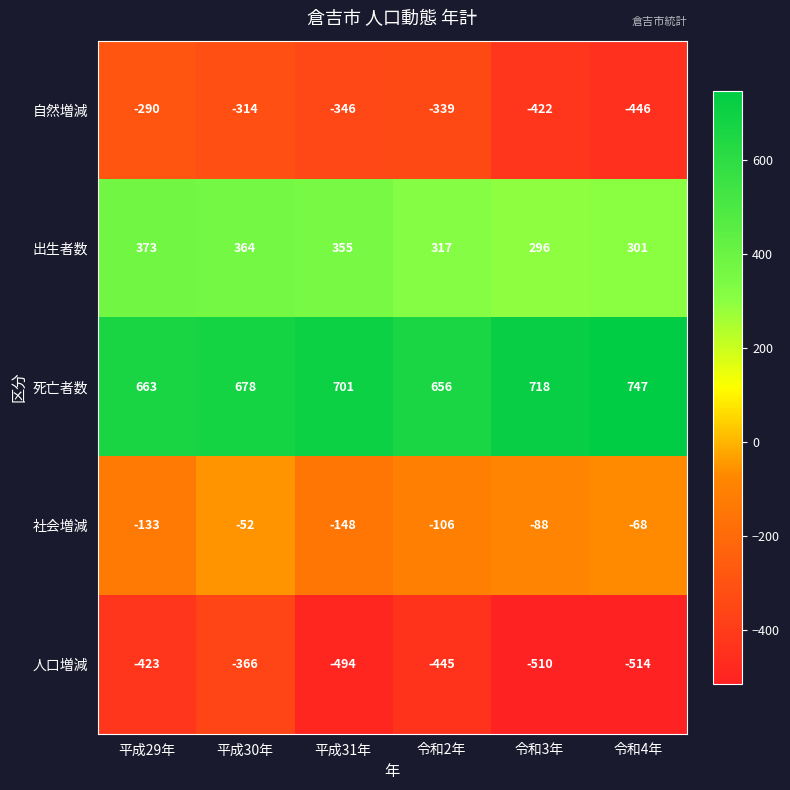

Reading left to right, transcribe all the data shown in this chart.

自然増減: 平成29年=-290	平成30年=-314	平成31年=-346	令和2年=-339	令和3年=-422	令和4年=-446
出生者数: 平成29年=373	平成30年=364	平成31年=355	令和2年=317	令和3年=296	令和4年=301
死亡者数: 平成29年=663	平成30年=678	平成31年=701	令和2年=656	令和3年=718	令和4年=747
社会増減: 平成29年=-133	平成30年=-52	平成31年=-148	令和2年=-106	令和3年=-88	令和4年=-68
人口増減: 平成29年=-423	平成30年=-366	平成31年=-494	令和2年=-445	令和3年=-510	令和4年=-514